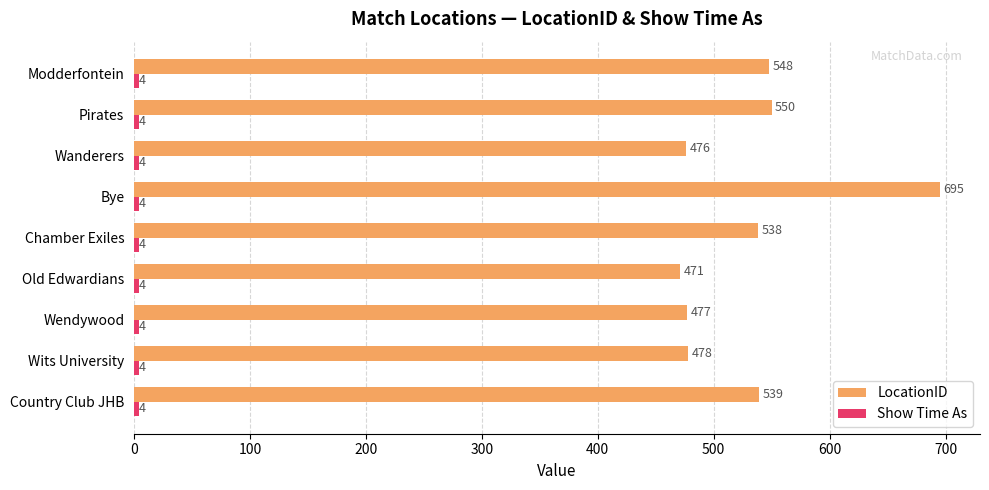

Which series has the largest total across all categories?

LocationID